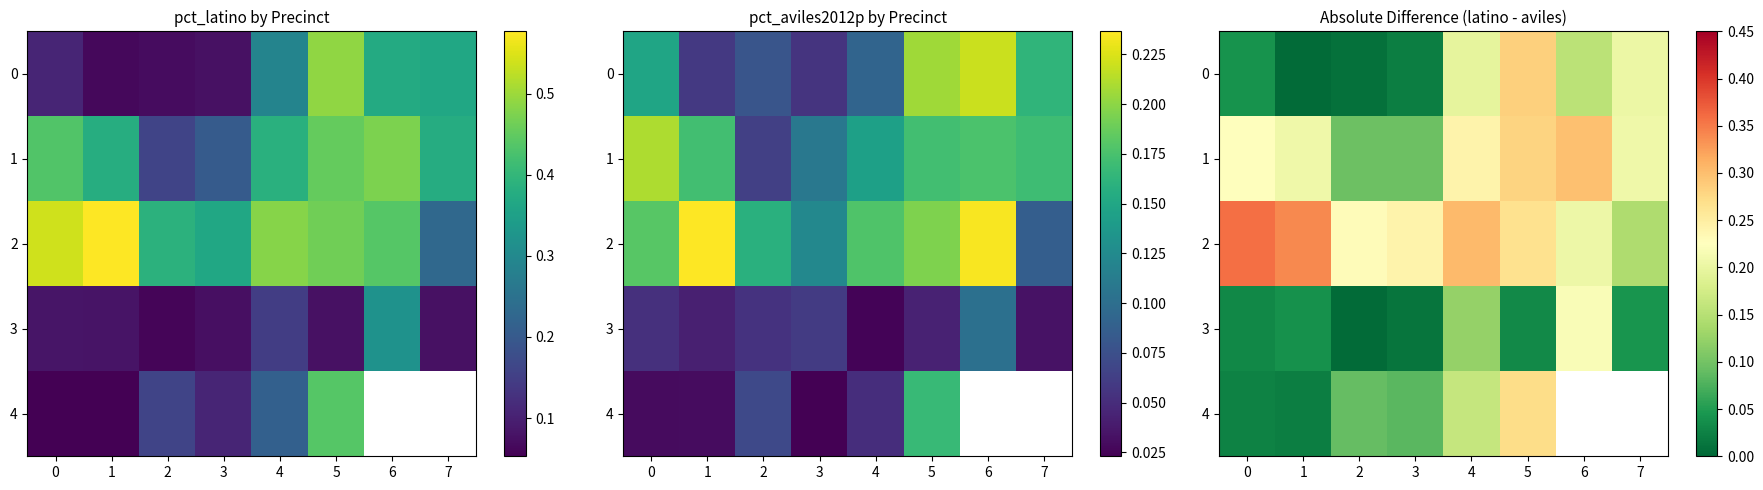

Where is 4 nearest to the value 0?

1